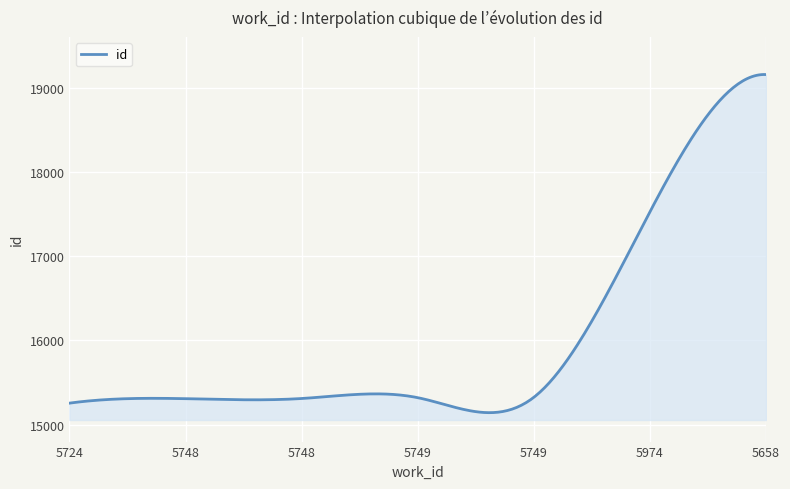

What is the difference between the maximum and minimum values?

4011.4